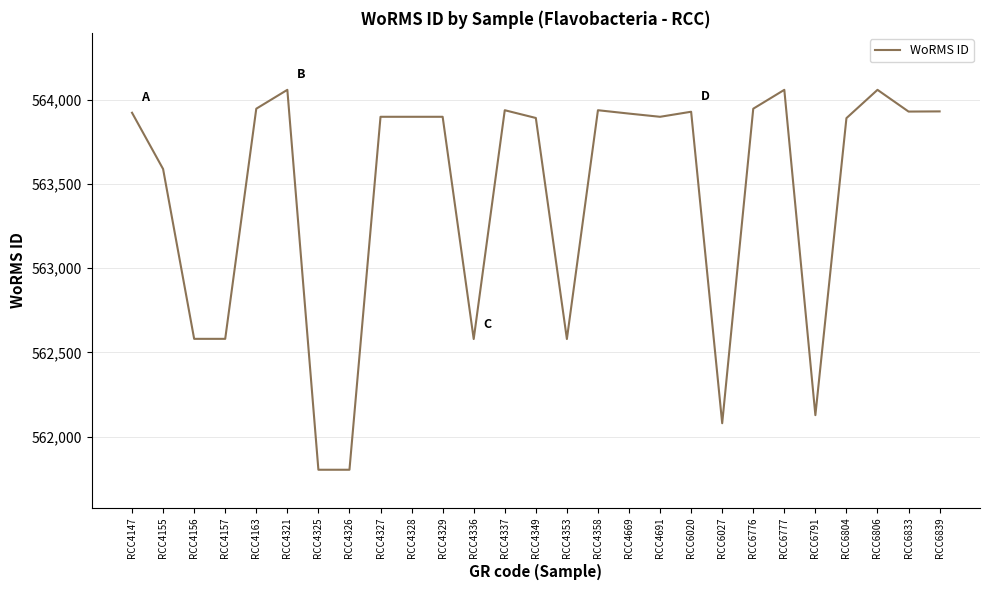

True or false: the data has more than 2 interior local peaks.

True